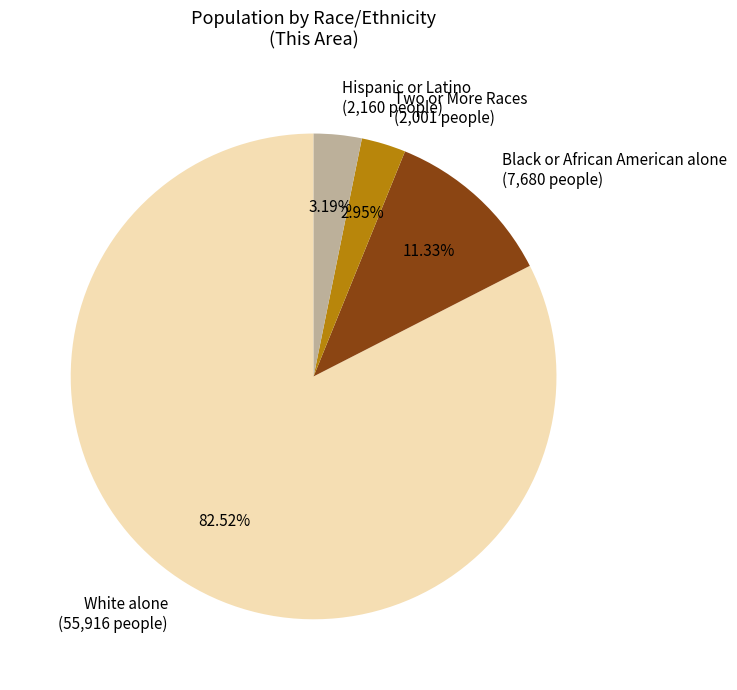

Which slice is the largest?

White alone